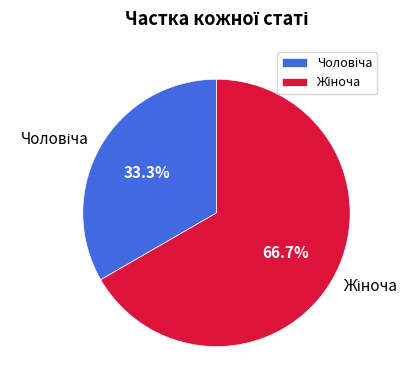

To the nearest percent, what is the average slice percentage?

50%